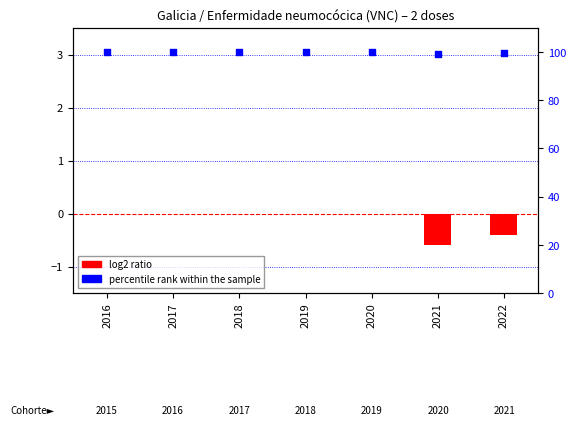

What is the total value across all series at 2016?

100.0